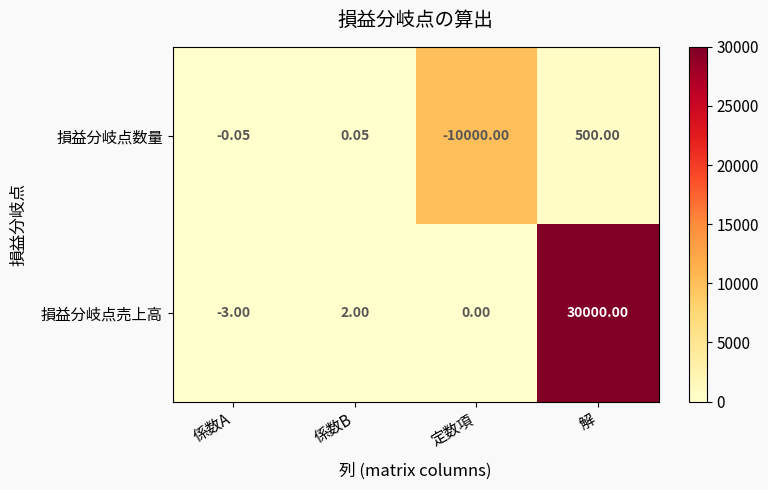

Which category has the highest value across all series?

解